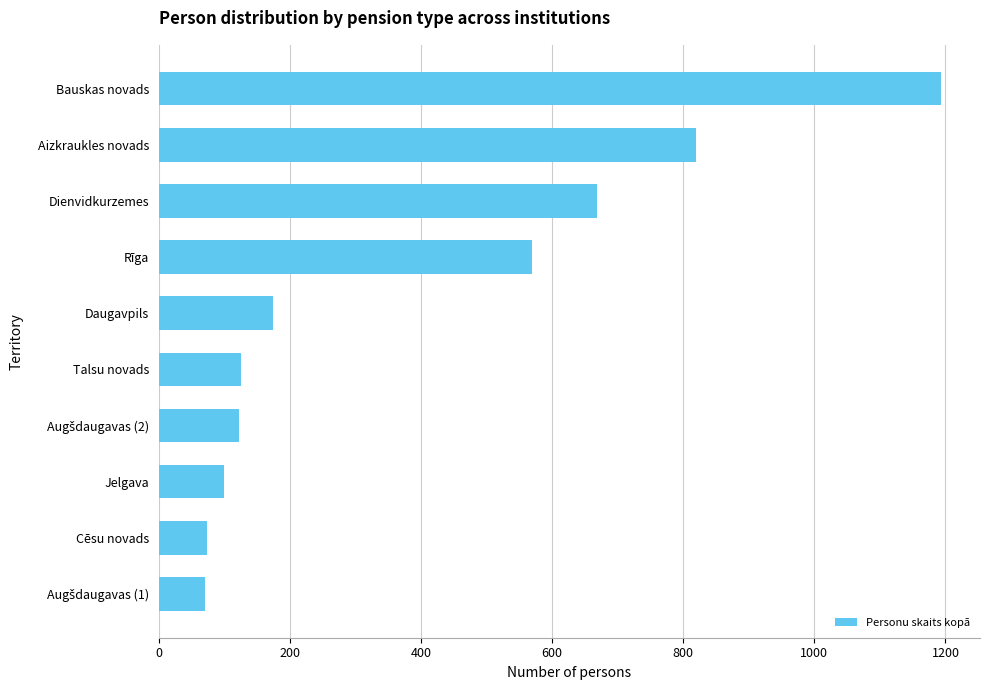

What is the maximum value shown in the chart?

1193